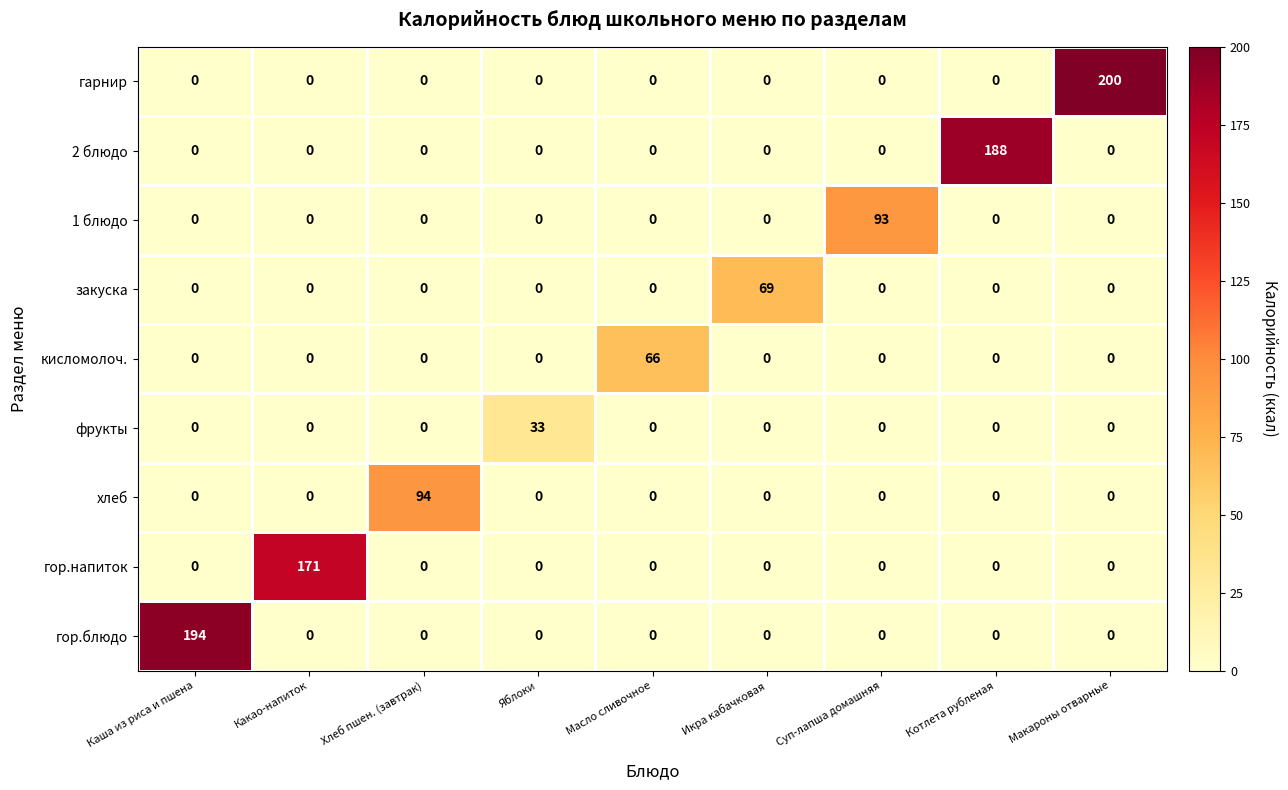

Is it true that гор.напиток equals 74 at Масло сливочное?

False